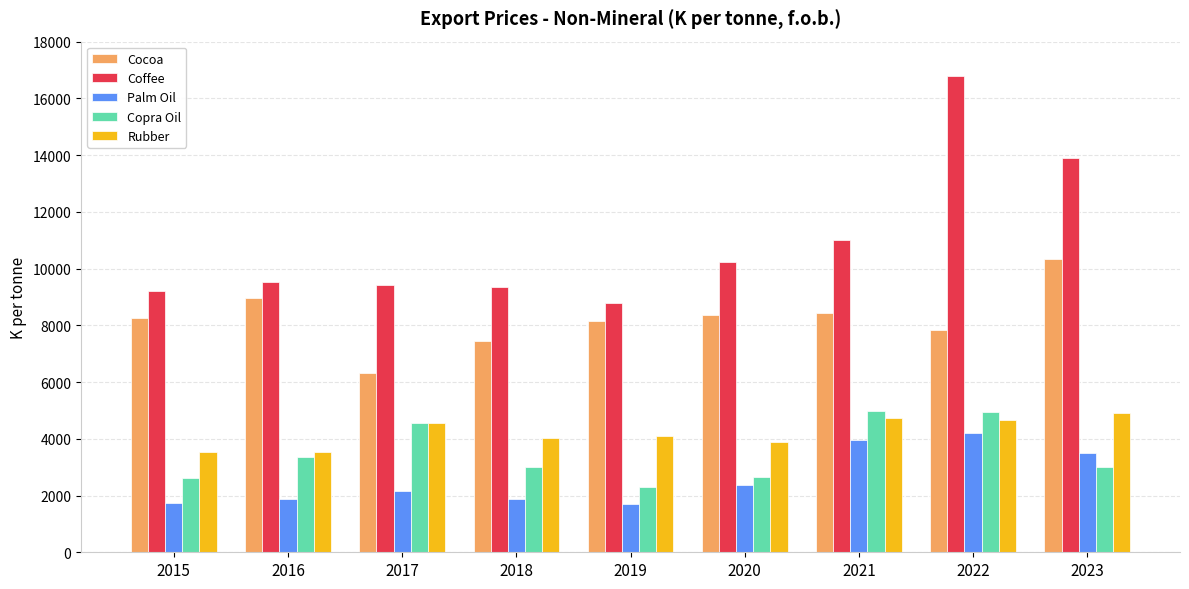

Which series changed the most between 2015 and 2021?

Copra Oil